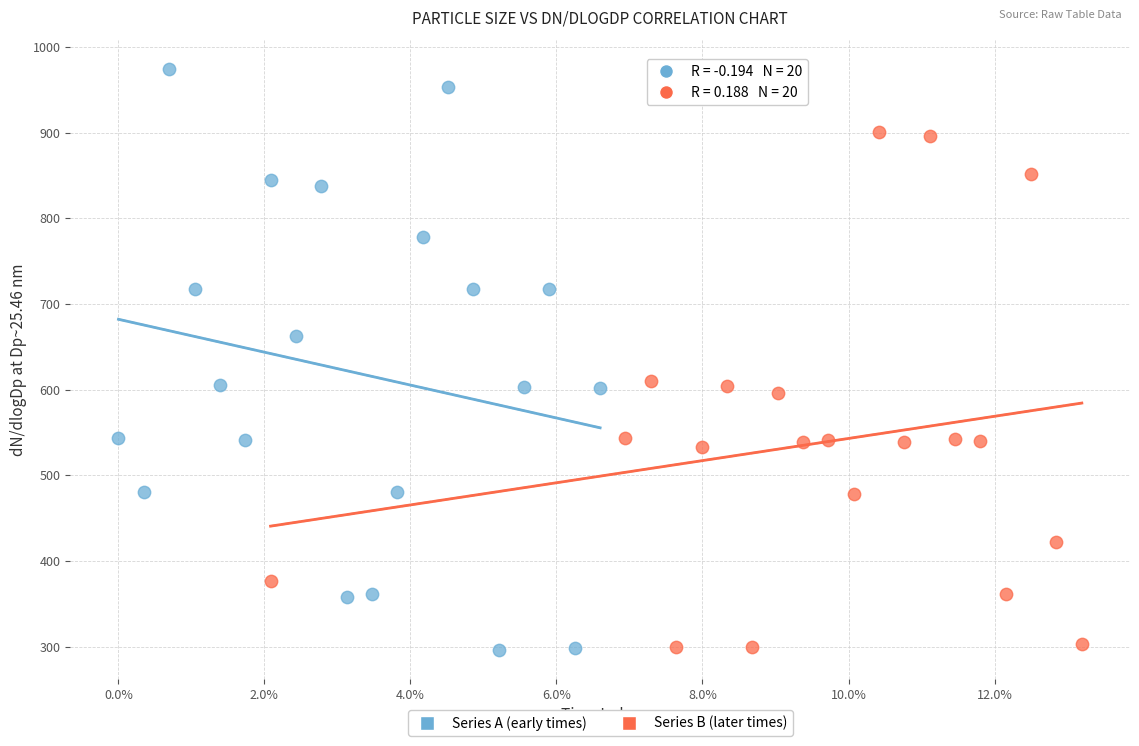

Which series reaches the maximum Y coordinate?

Series A (early times)